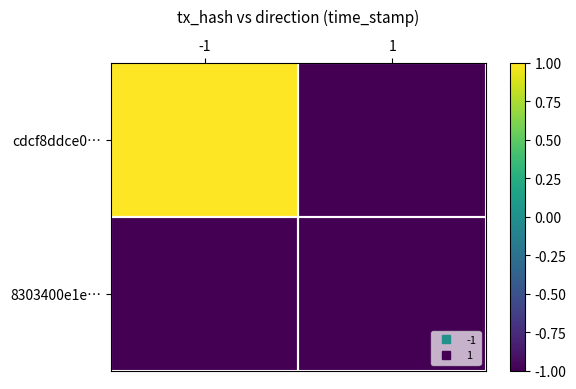

Rank the series at 1 from highest to lowest value.

cdcf8ddce0…, 8303400e1e…